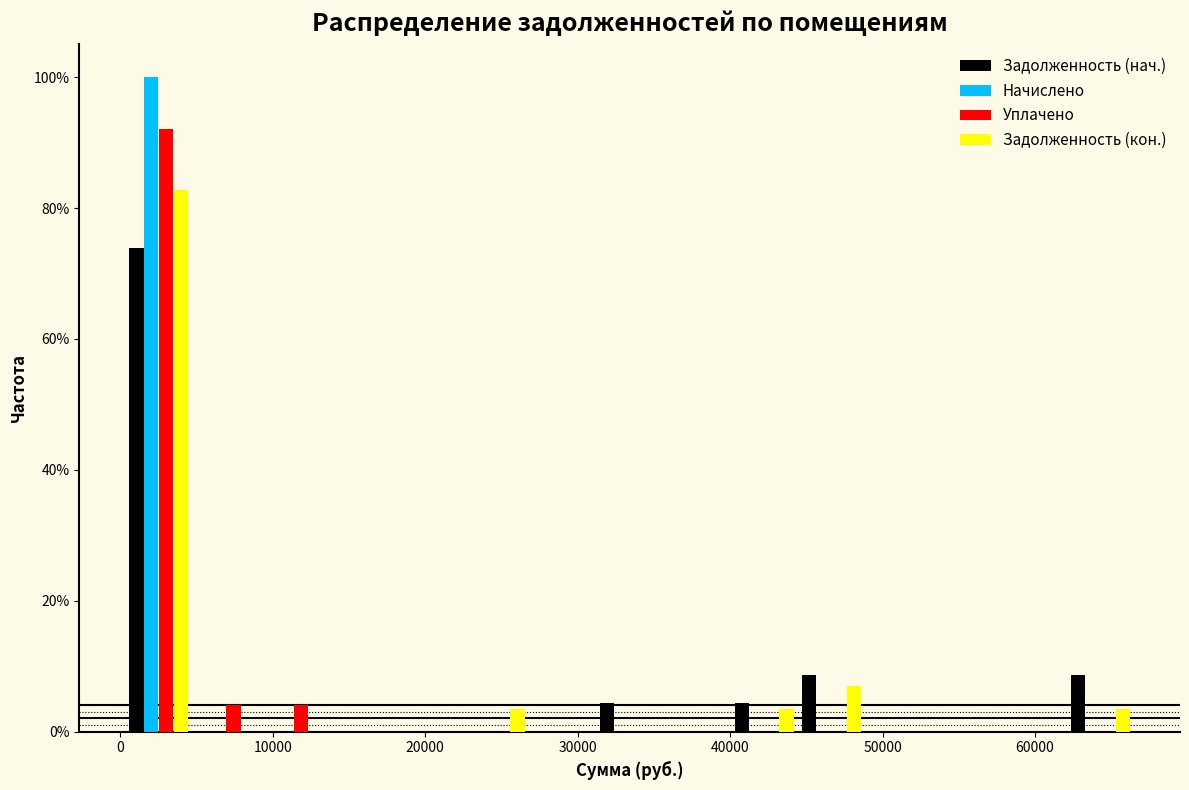

Reading left to right, list every range on the x-axis with the height of the bar of each series over it. Neither the bar edges nor the heights are printed on the chart, so give them approximately, as read against the axes.

0 to 5000: Задолженность (нач.)=74	Начислено=100	Уплачено=92	Задолженность (кон.)=82
5000 to 9000: Задолженность (нач.)=0	Начислено=0	Уплачено=4	Задолженность (кон.)=0
9000 to 14000: Задолженность (нач.)=0	Начислено=0	Уплачено=4	Задолженность (кон.)=0
14000 to 18000: Задолженность (нач.)=0	Начислено=0	Уплачено=0	Задолженность (кон.)=0
18000 to 22000: Задолженность (нач.)=0	Начислено=0	Уплачено=0	Задолженность (кон.)=0
22000 to 27000: Задолженность (нач.)=0	Начислено=0	Уплачено=0	Задолженность (кон.)=4
27000 to 31000: Задолженность (нач.)=0	Начислено=0	Уплачено=0	Задолженность (кон.)=0
31000 to 36000: Задолженность (нач.)=4	Начислено=0	Уплачено=0	Задолженность (кон.)=0
36000 to 40000: Задолженность (нач.)=0	Начислено=0	Уплачено=0	Задолженность (кон.)=0
40000 to 44000: Задолженность (нач.)=4	Начислено=0	Уплачено=0	Задолженность (кон.)=4
44000 to 49000: Задолженность (нач.)=8	Начислено=0	Уплачено=0	Задолженность (кон.)=6
49000 to 53000: Задолженность (нач.)=0	Начислено=0	Уплачено=0	Задолженность (кон.)=0
53000 to 58000: Задолженность (нач.)=0	Начислено=0	Уплачено=0	Задолженность (кон.)=0
58000 to 62000: Задолженность (нач.)=0	Начислено=0	Уплачено=0	Задолженность (кон.)=0
62000 to 66000: Задолженность (нач.)=8	Начислено=0	Уплачено=0	Задолженность (кон.)=4